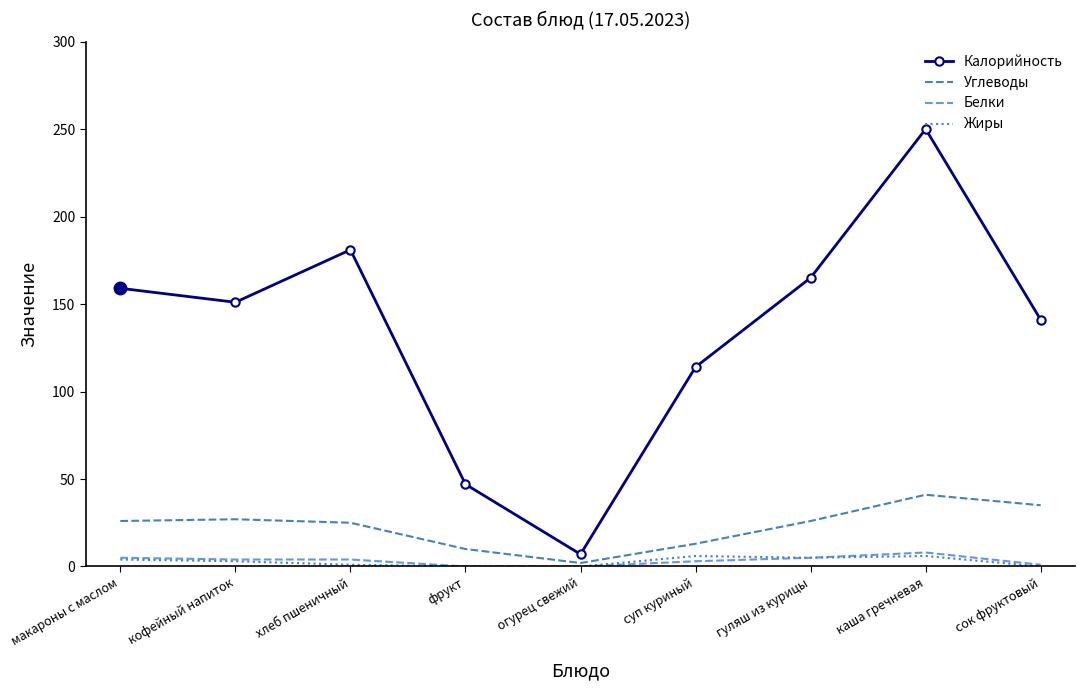

How many interior local peaks does the Углеводы series have?

2